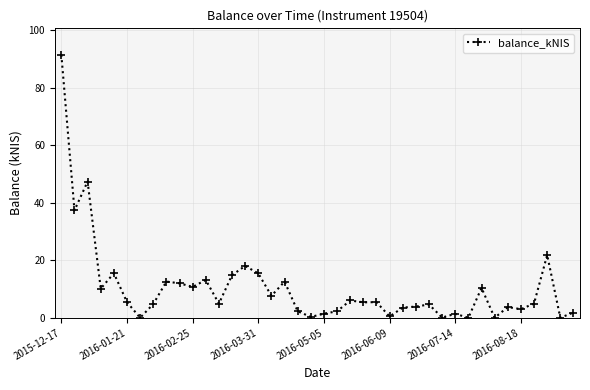

What is the maximum value shown in the chart?

91.5